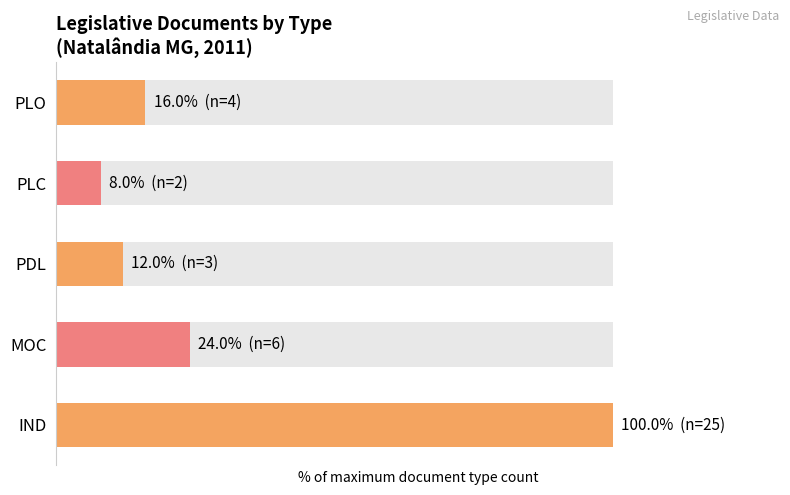

Approximately how many times larger is the value at PDL compared to PLC?

1.5